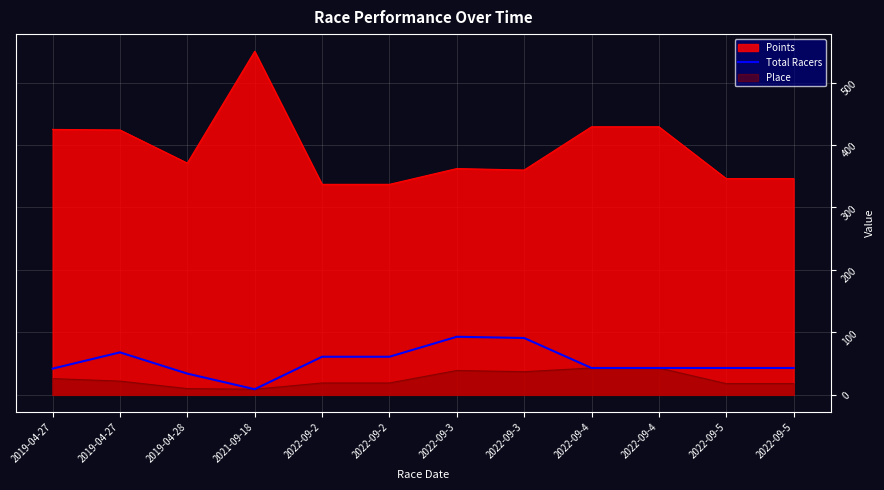

What are all the series names shown in the legend?

Points, Total Racers, Place